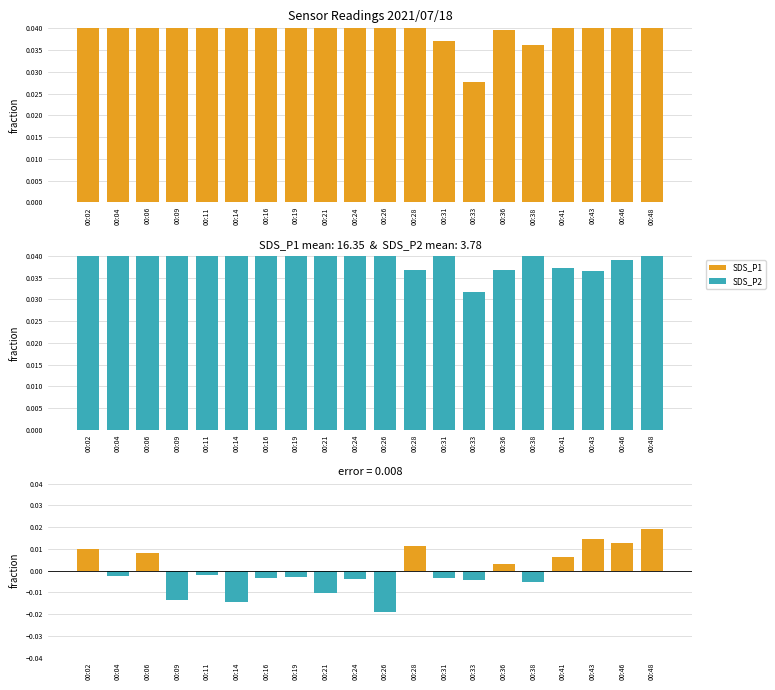

At which category is the sum across all series the highest?

00:02